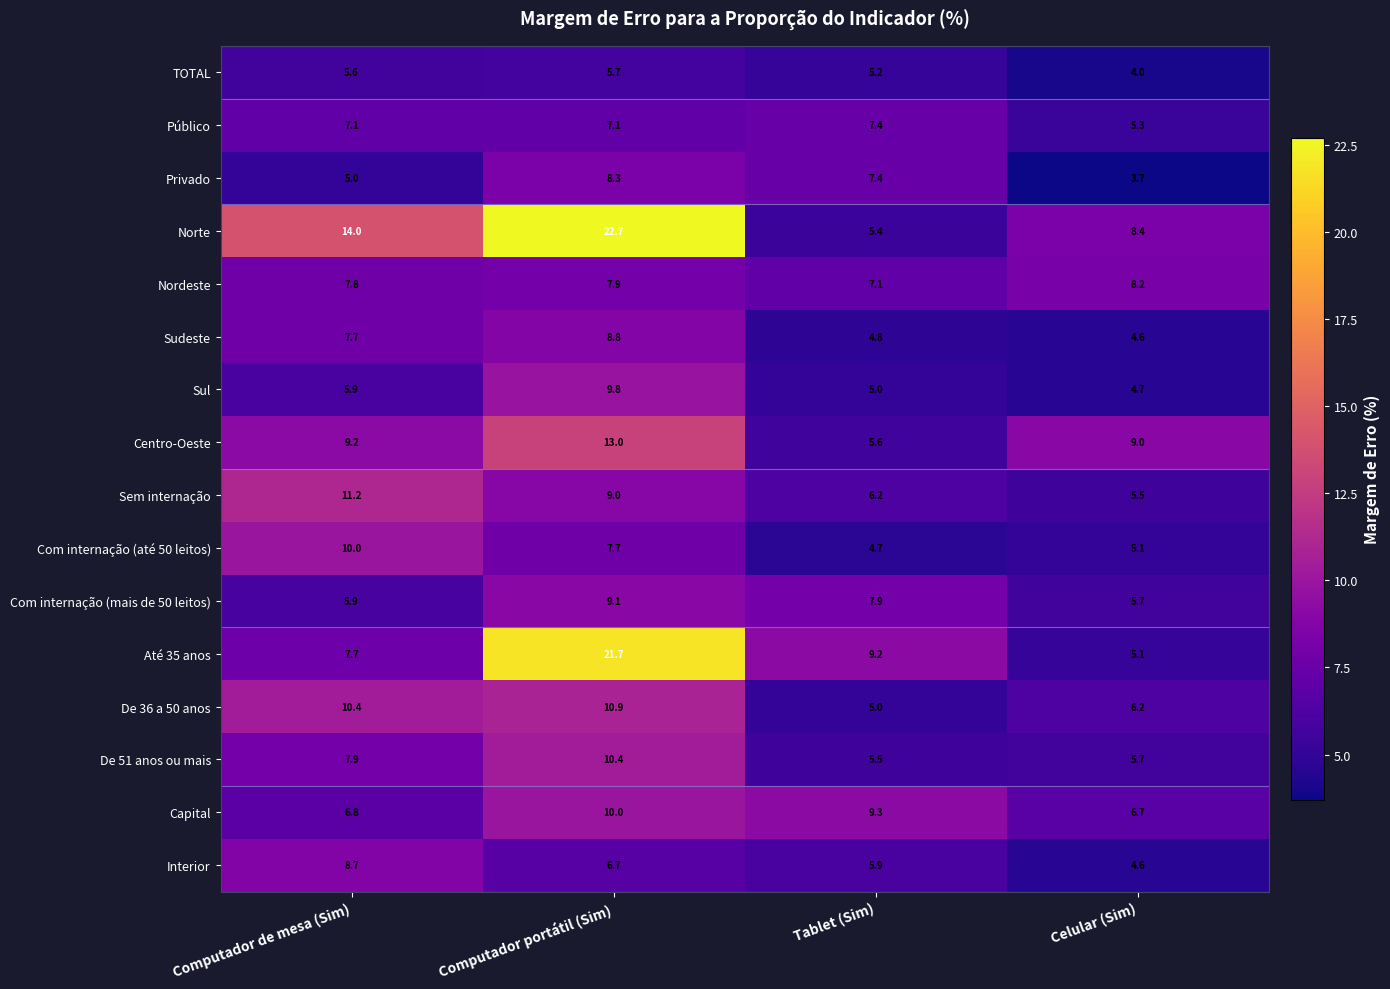

What is the difference between the maximum and minimum values in the De 36 a 50 anos series?

5.9